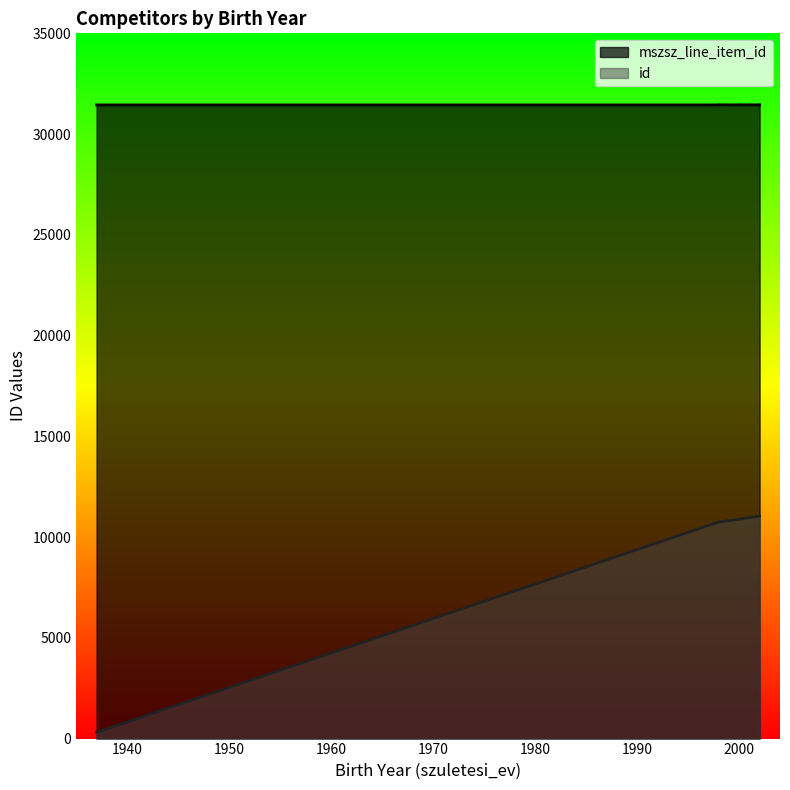

What is the value of the 4th point from the left?

10883